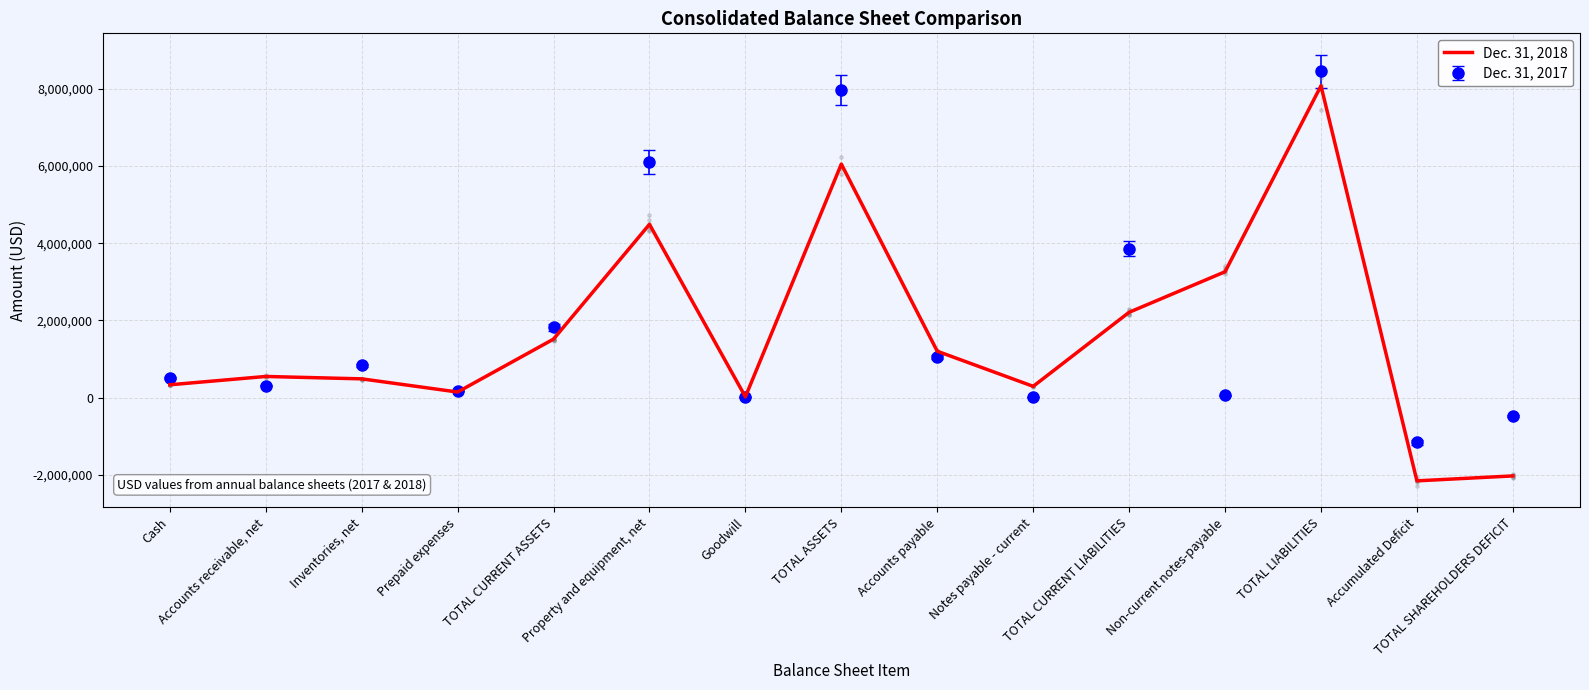

Which has a higher value, Notes payable - current or Property and equipment, net?

Property and equipment, net